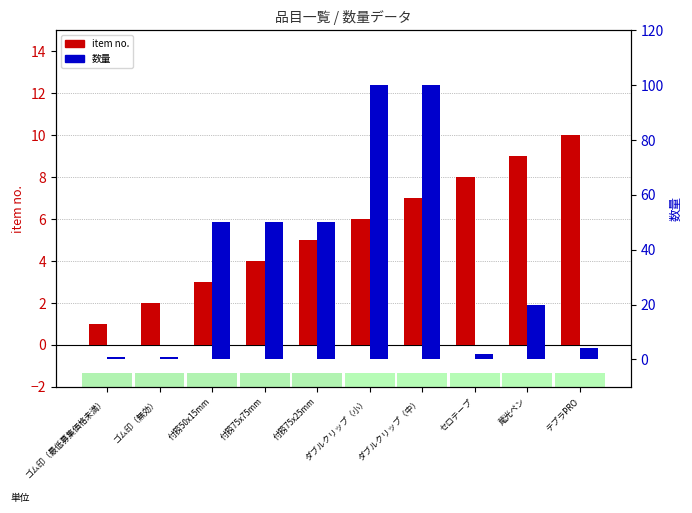

What is the label of the 7th bar from the right?

付箉75x75mm